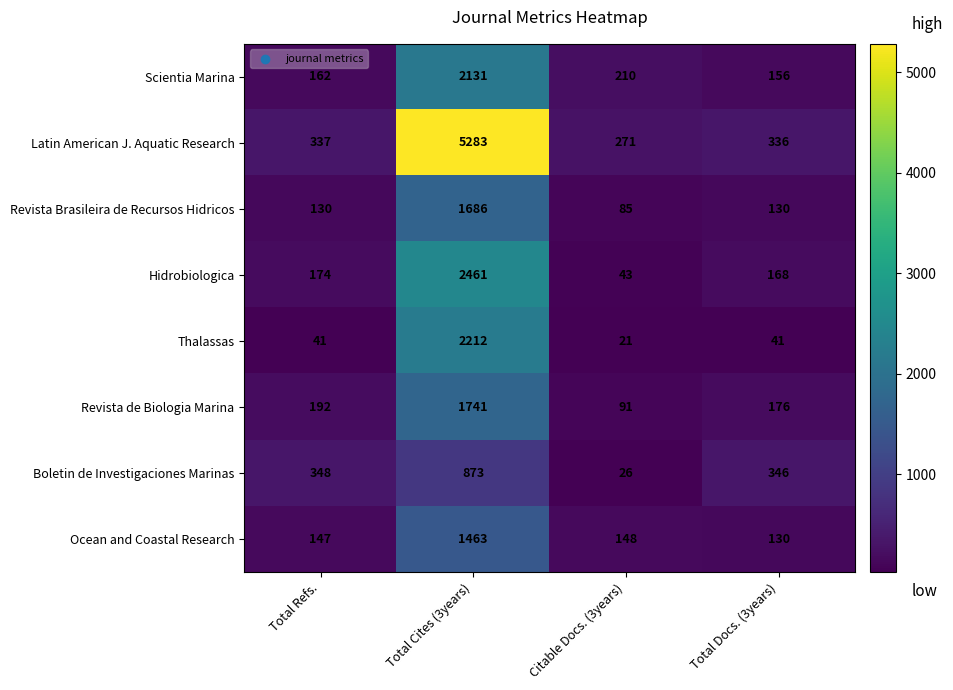

What is the greatest value displayed?

5283